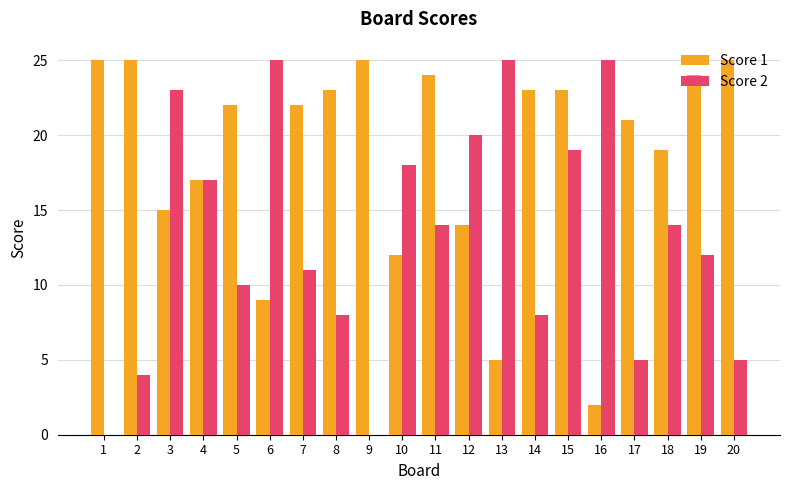

The Score 1 series shows 23 at 15. True or false?

True